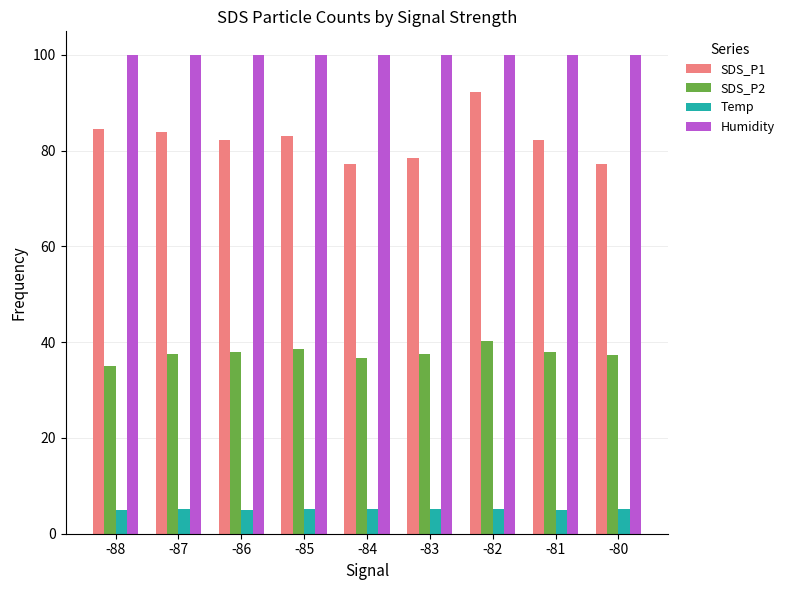

Is the value of SDS_P2 at -80 greater than the value of Humidity at -81?

No